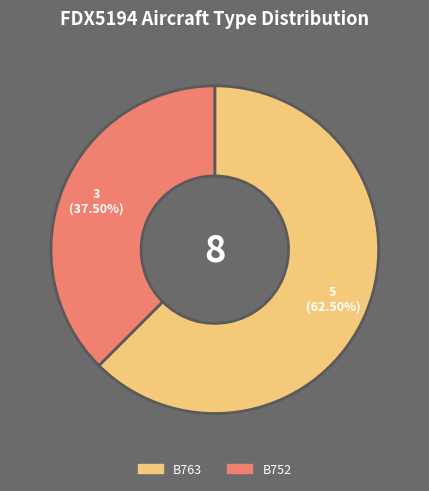

What percentage is NOT represented by B752?

62.5%